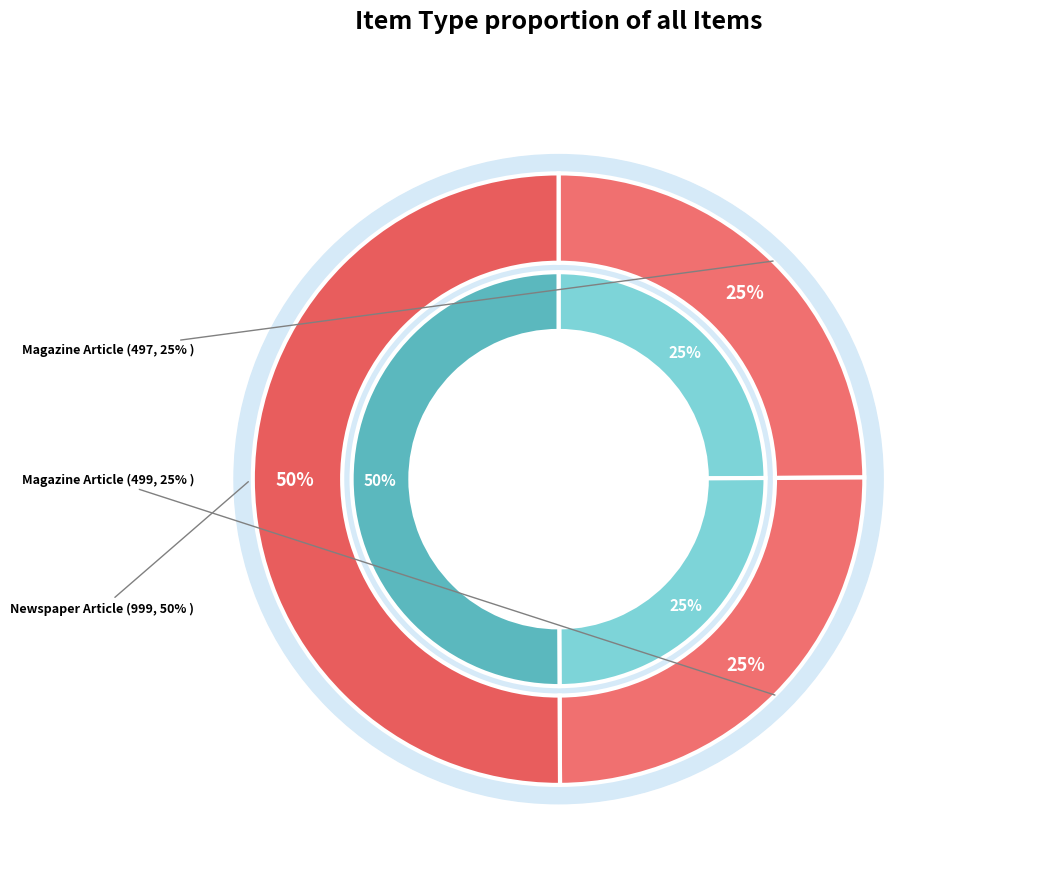

Count the number of slices in the pie.

3